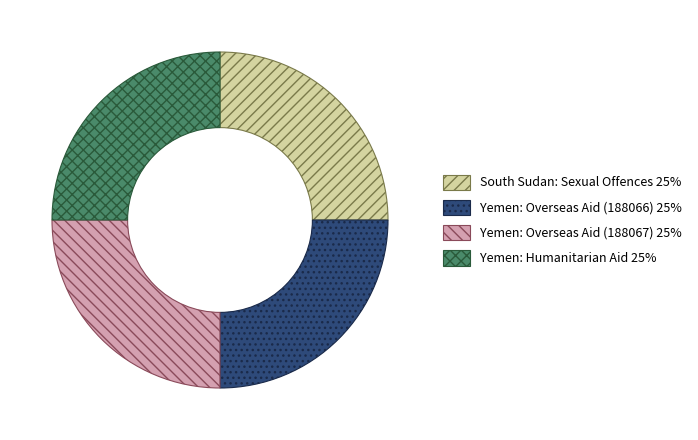

Is it true that Yemen: Overseas Aid (188066) is 25% of the pie?

True